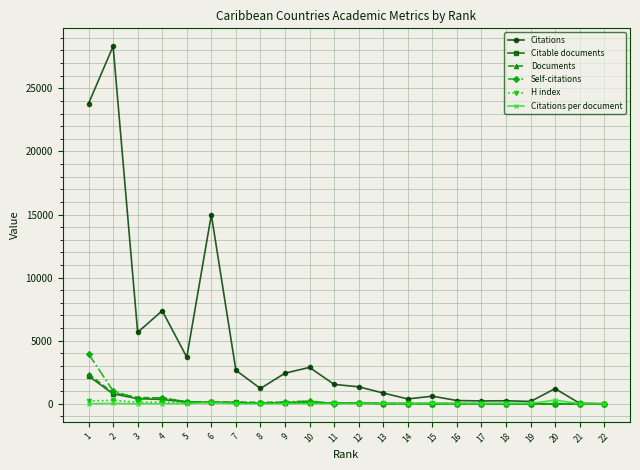

How many data points in Self-citations are less than 48?

11